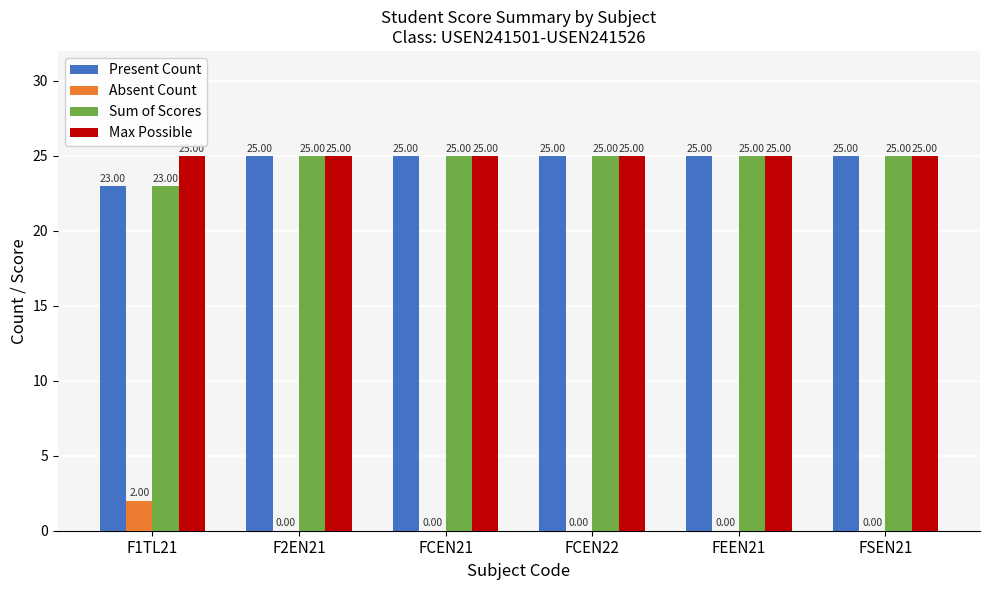

What is the total value across all series at FCEN22?

75